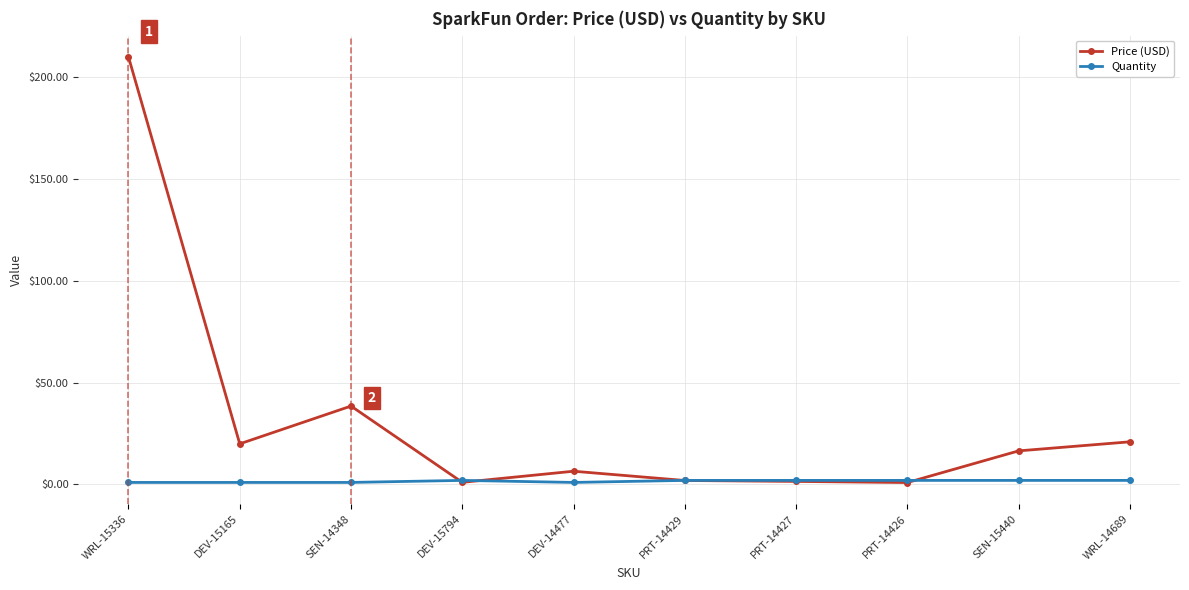

Which category has the highest value in the Price (USD) series?

WRL-15336